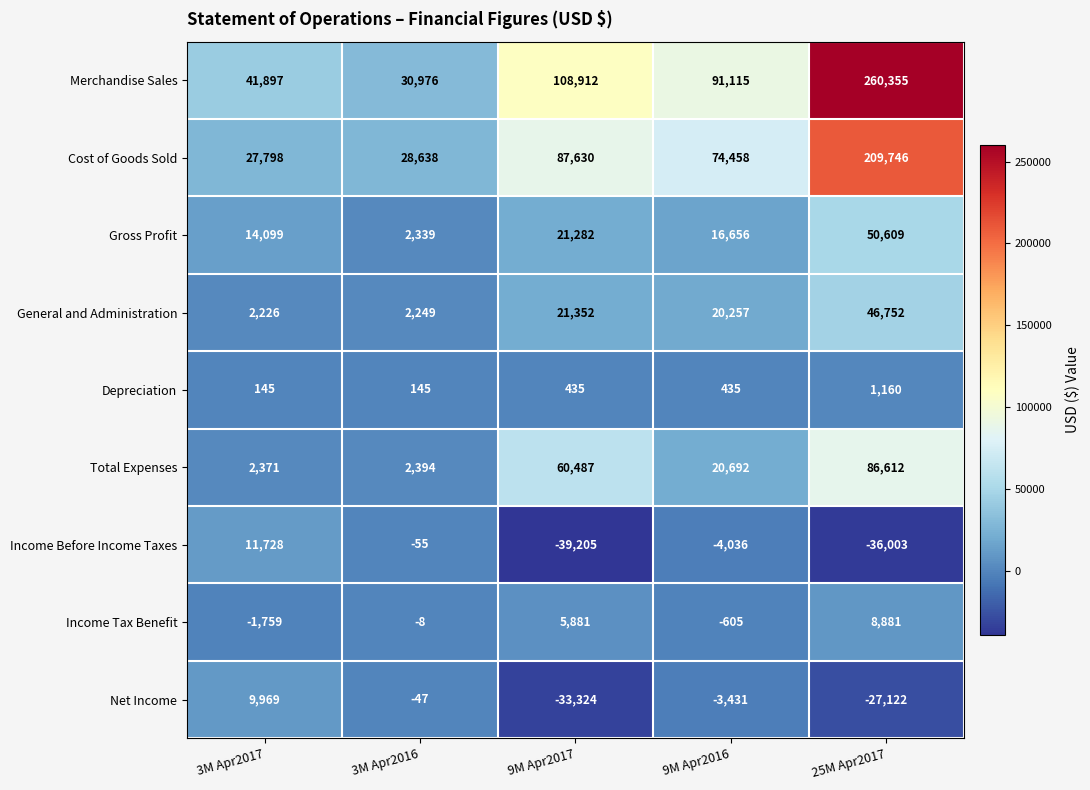

Which series has the widest spread of values?

Merchandise Sales